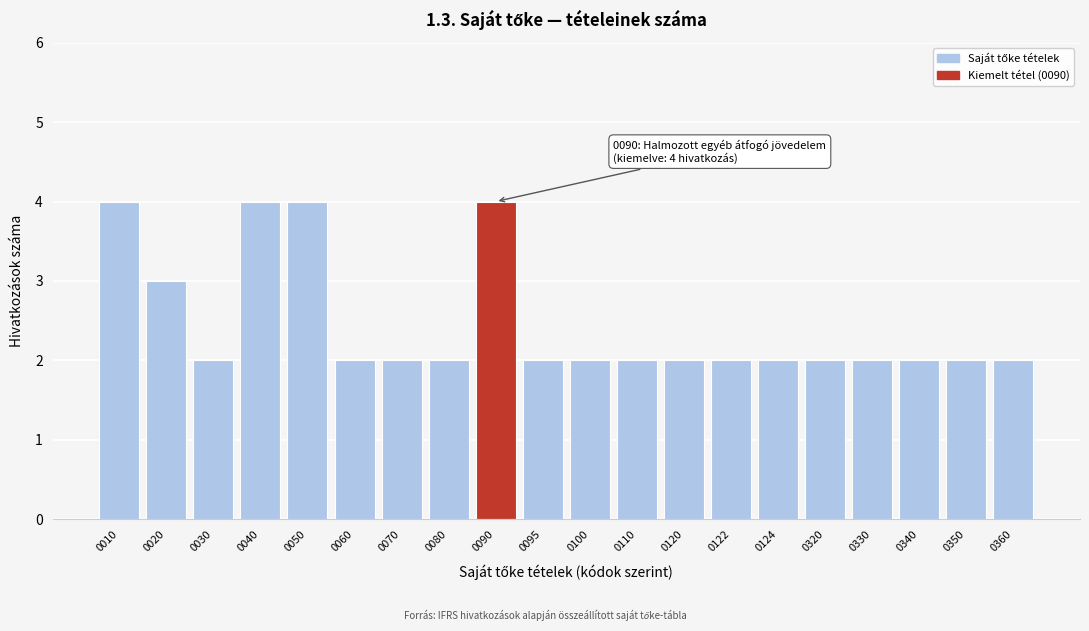

Reading left to right, extract all data points from this chart.

0010=4	0020=3	0030=2	0040=4	0050=4	0060=2	0070=2	0080=2	0090=4	0095=2	0100=2	0110=2	0120=2	0122=2	0124=2	0320=2	0330=2	0340=2	0350=2	0360=2